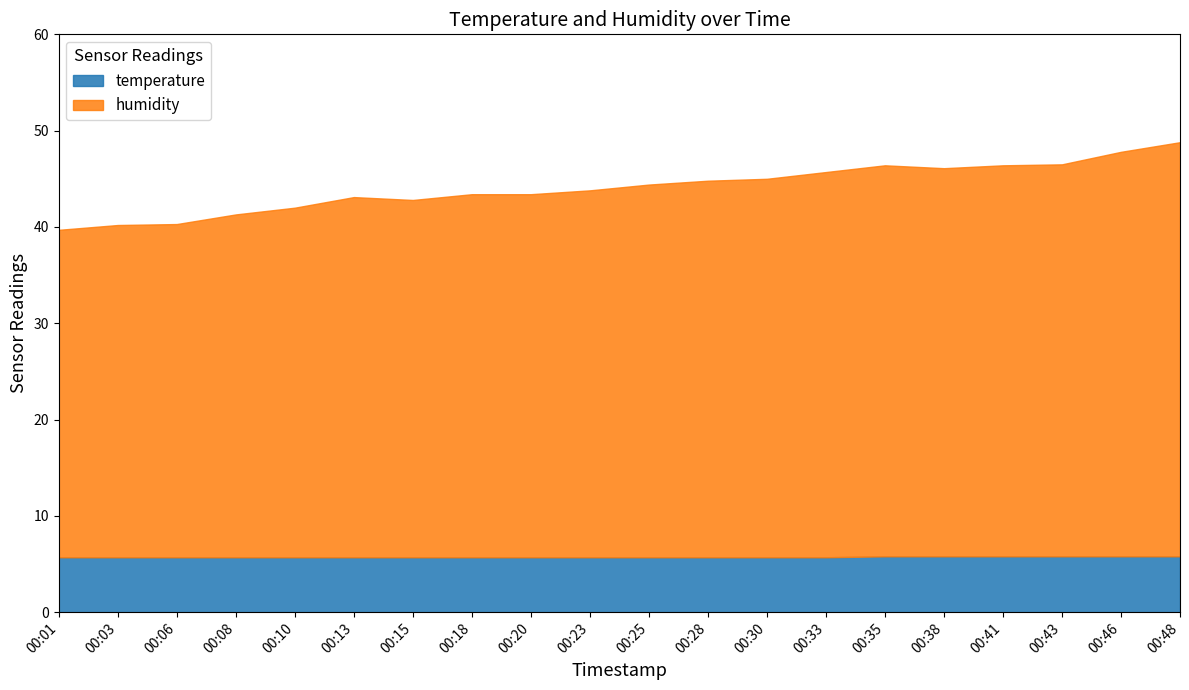

What is the difference between the maximum and second lowest values in the humidity series?

8.6